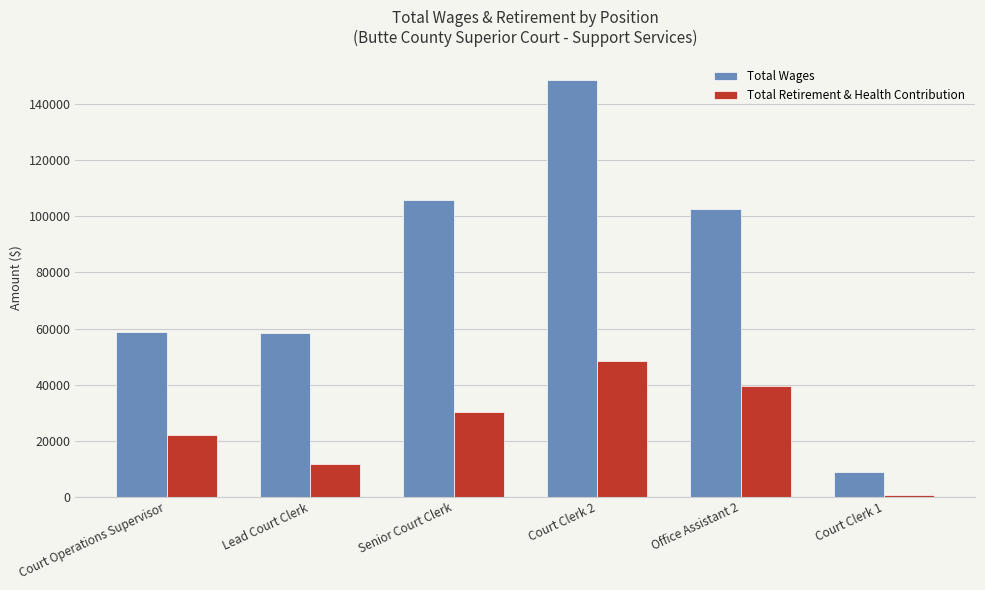

The Total Retirement & Health Contribution series shows 19129 at Senior Court Clerk. True or false?

False